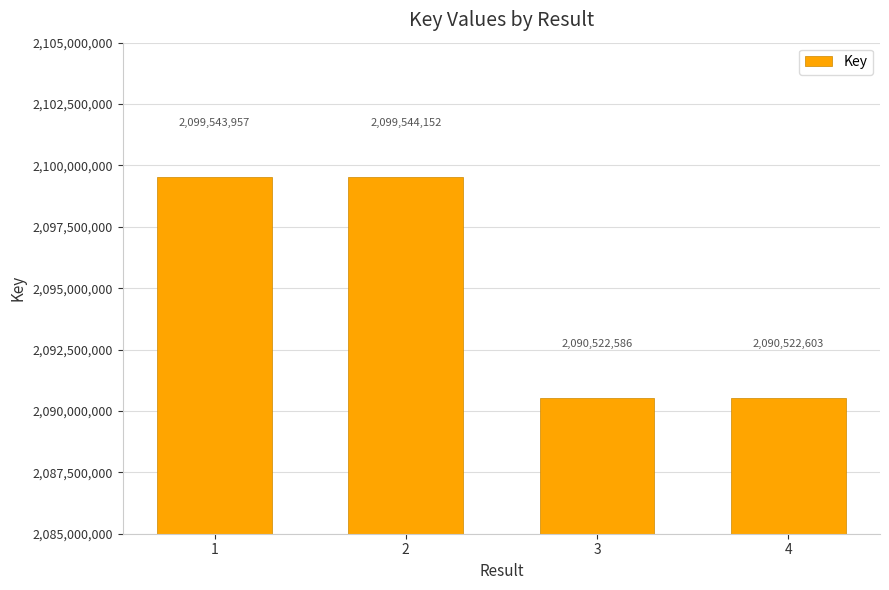

Reading left to right, what are all the values shown in this chart?

2099543957	2099544152	2090522586	2090522603